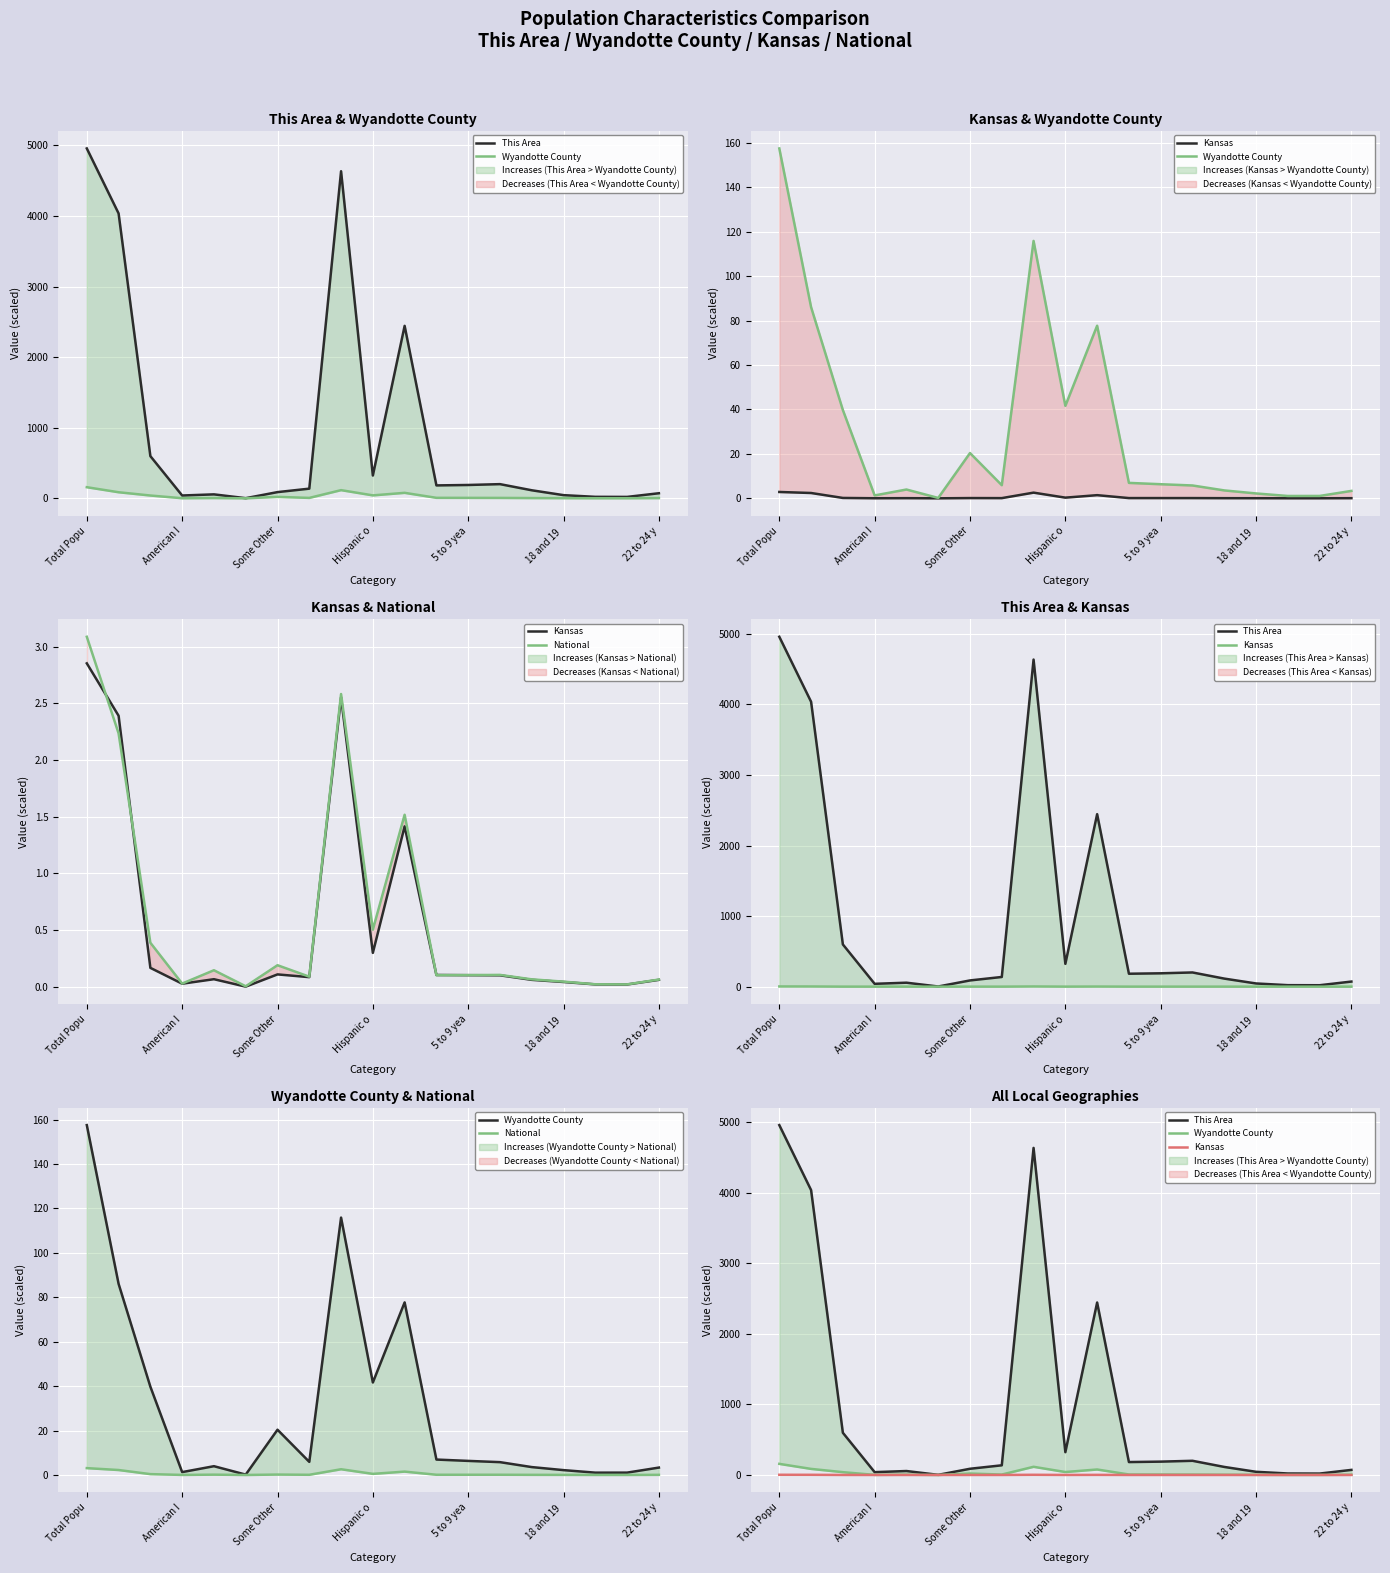

True or false: Wyandotte County has more than 0 points higher than both neighbors.

True